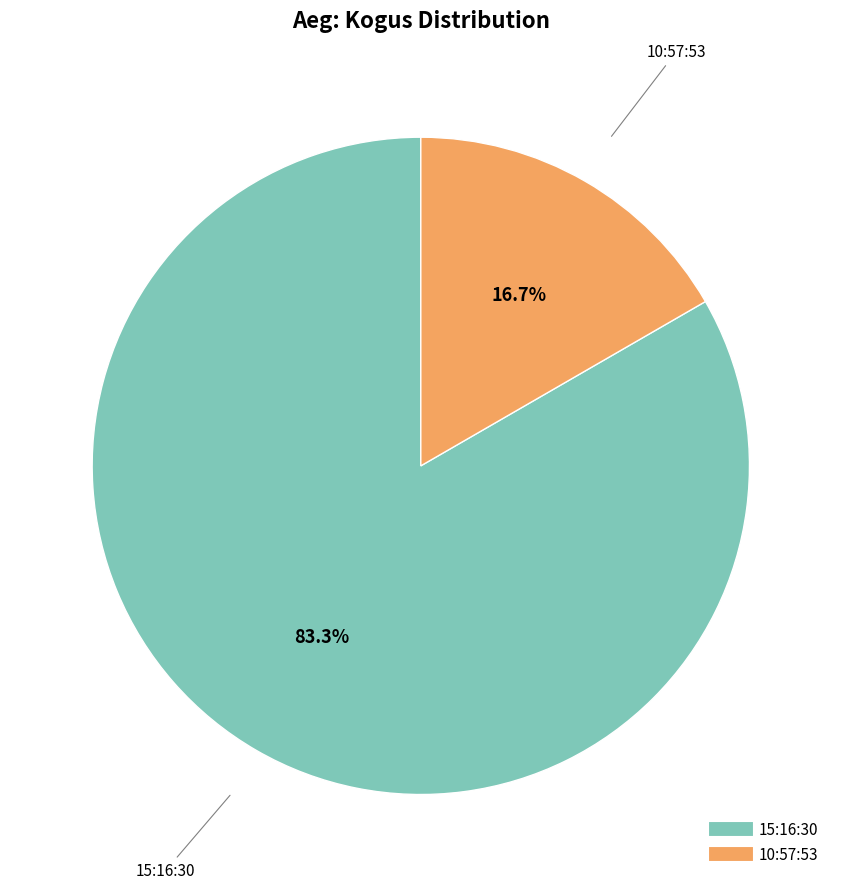

To the nearest percent, what is the average slice percentage?

50%